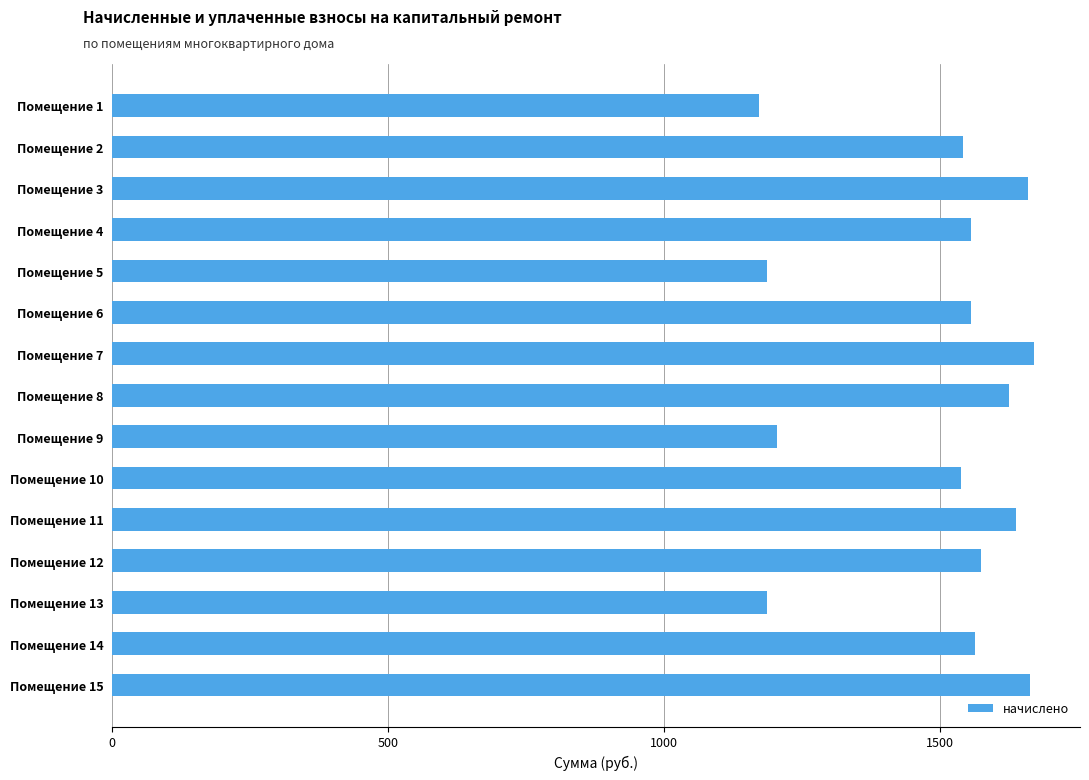

What is the difference between the second highest and second lowest values?

475.6